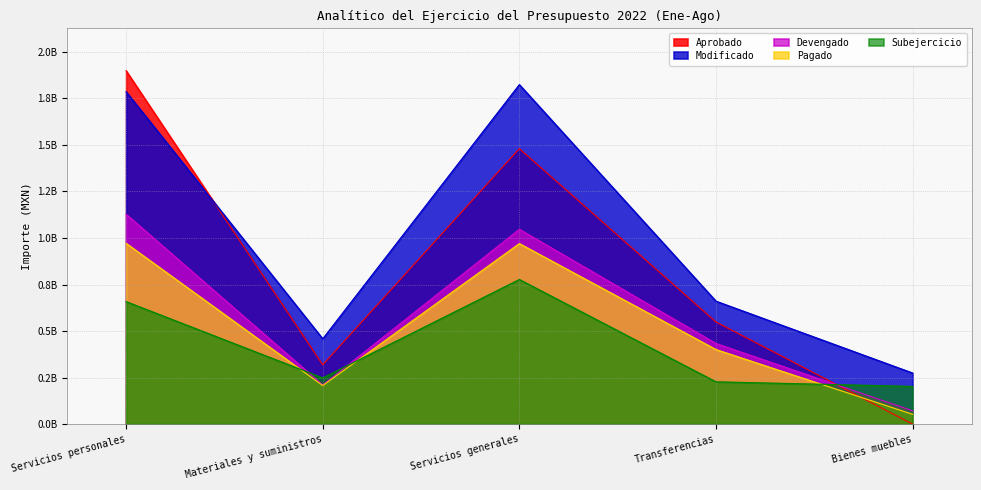

What is the value of the Pagado point at the 3rd from the left?

970205409.1